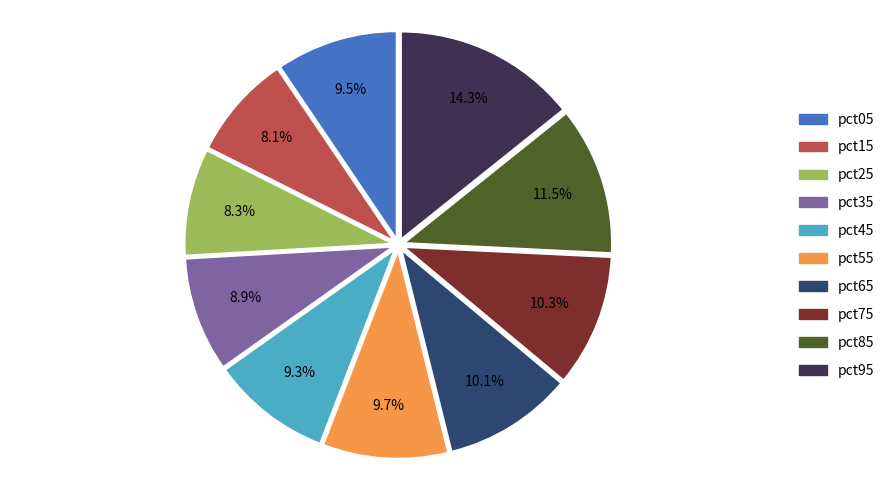

Does pct35 account for over 50% of the chart?

No